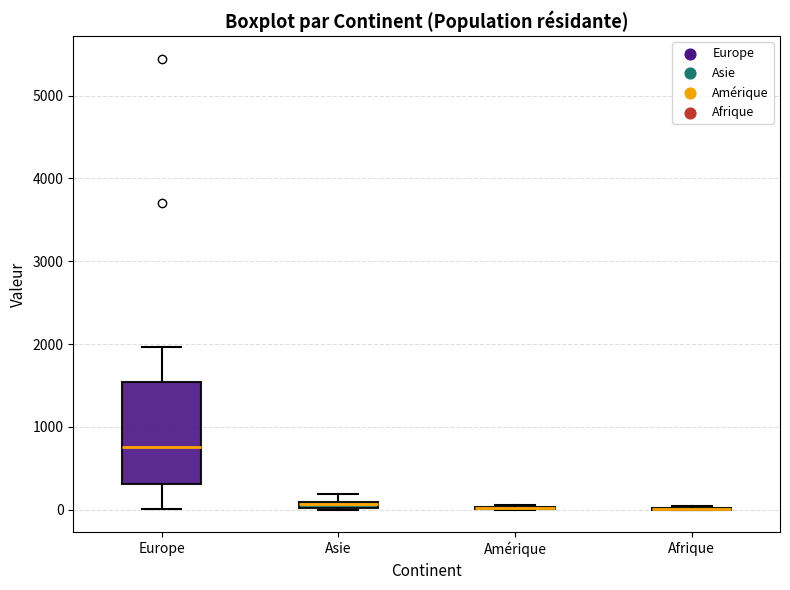

Comparing the boxes themselves (not the whiskers), which one is the tallest?

Europe